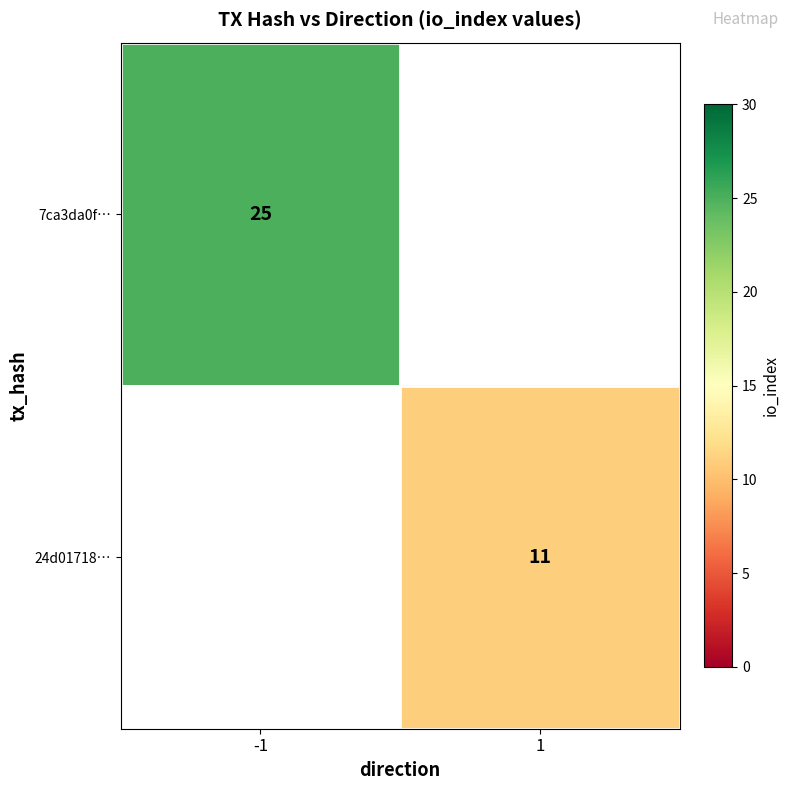

True or false: 7ca3da0f… has a value of 25 at -1.

True